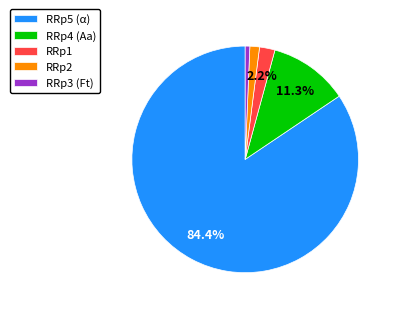

How many segments does this pie chart have?

5